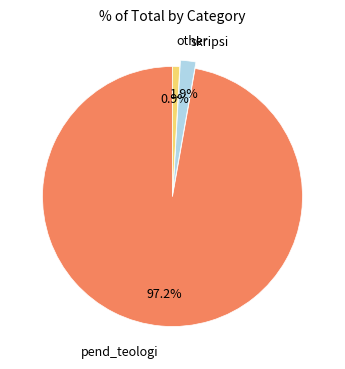

Between other and skripsi, which is larger?

skripsi